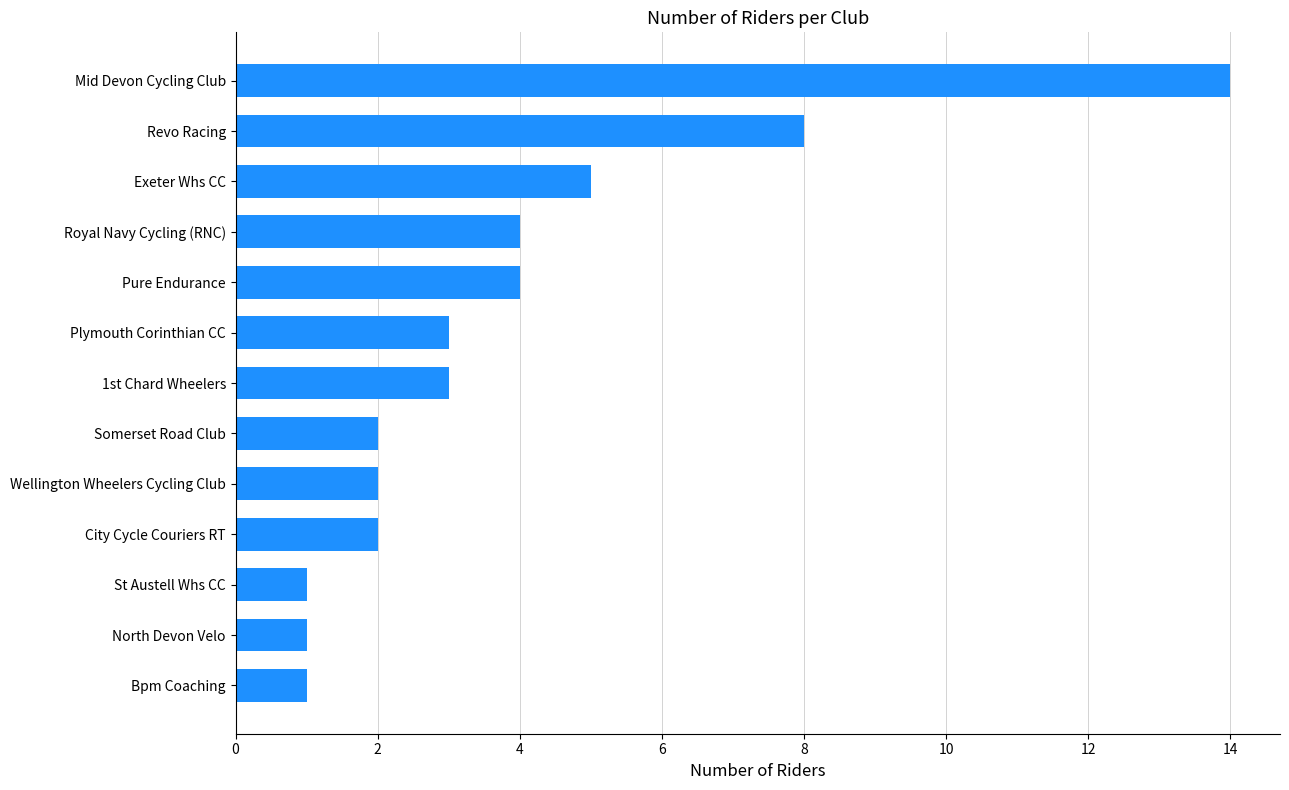

How many categories are shown in the chart?

13